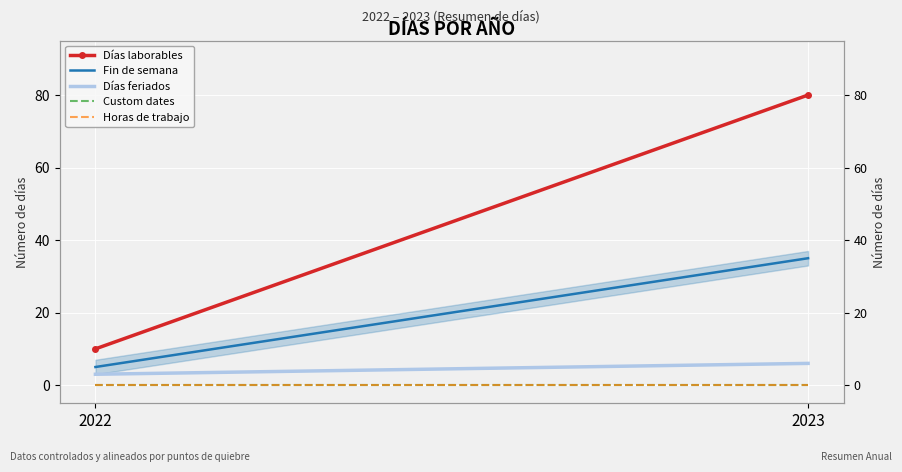

At which category does the chart reach its peak across all series?

2023